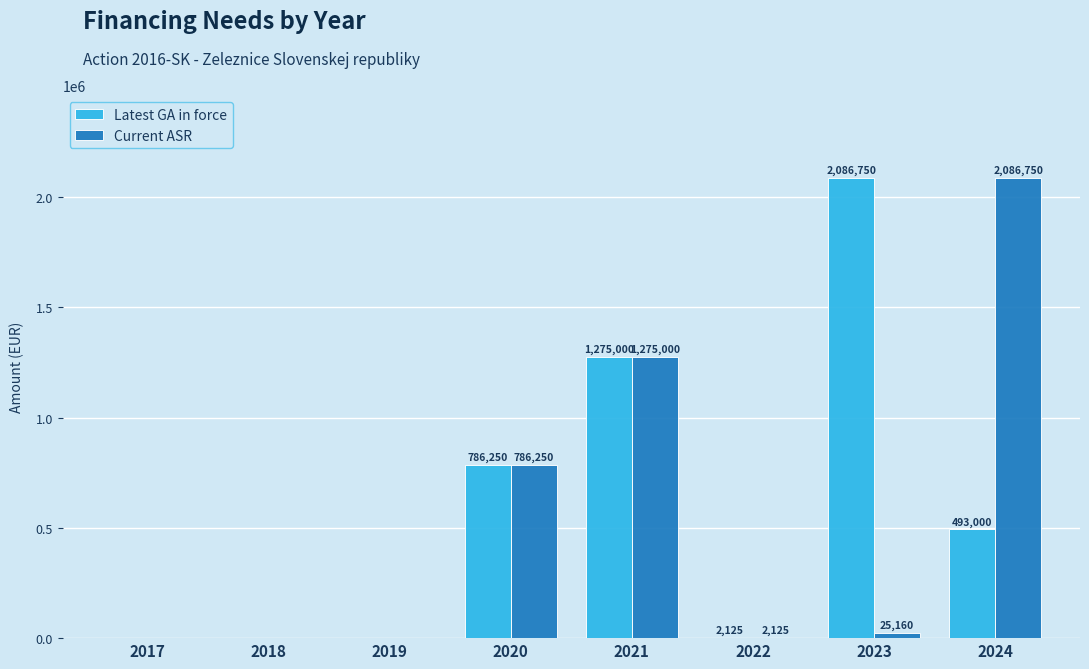

What value does the Current ASR series have at 2023, to the nearest 10?

25160